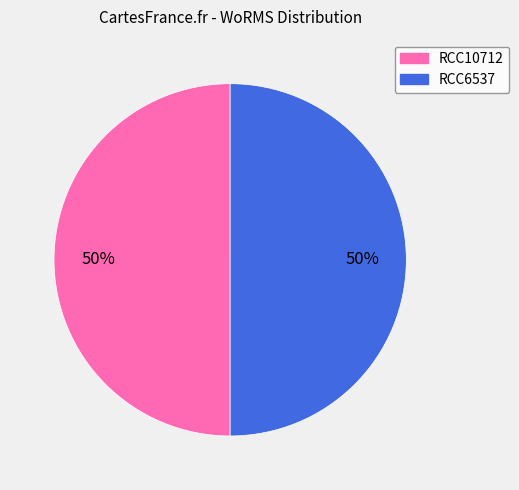

To the nearest percent, what is the combined percentage of RCC6537 and RCC10712?

100%